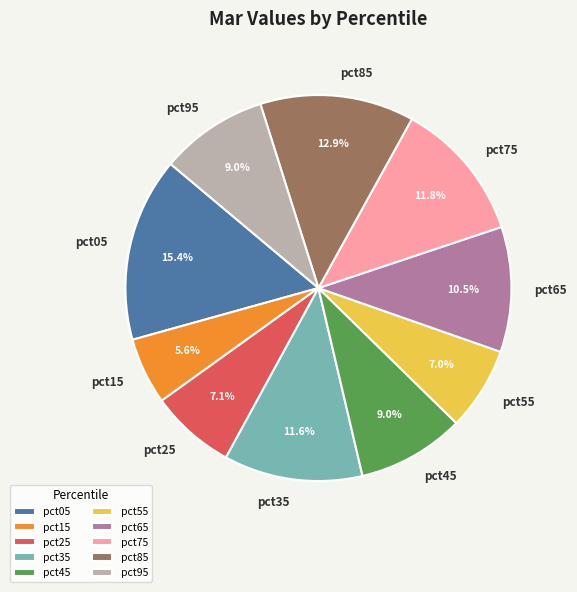

Between pct55 and pct65, which is larger?

pct65